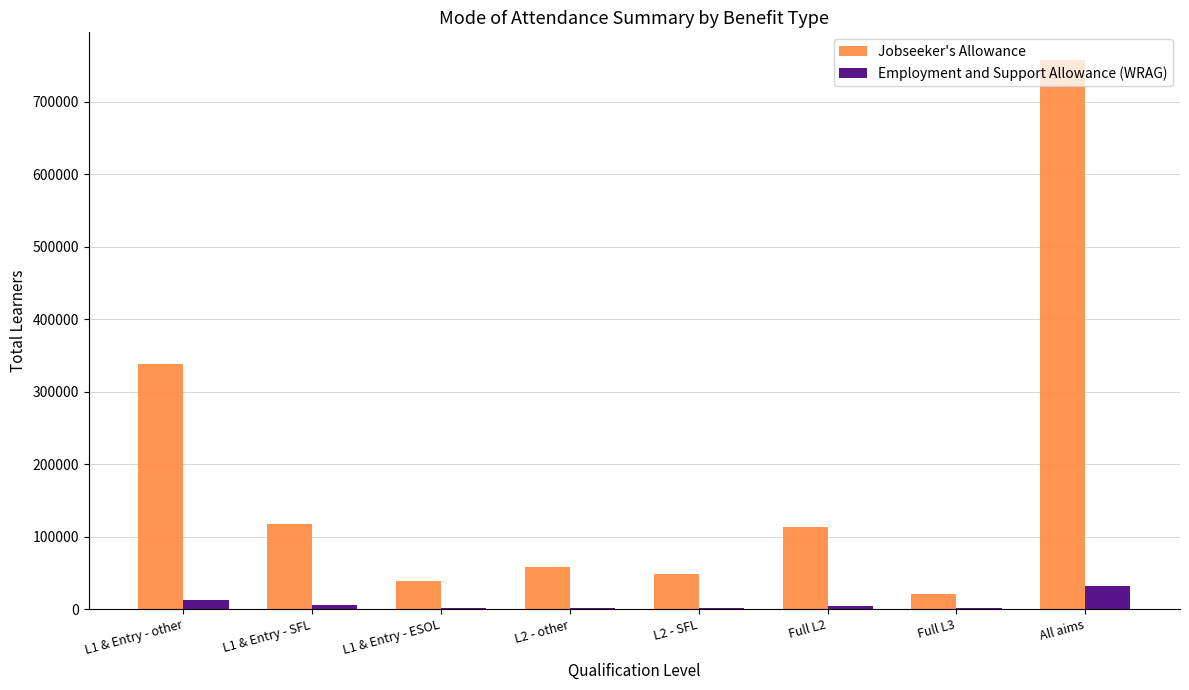

How many series are shown in this chart?

2